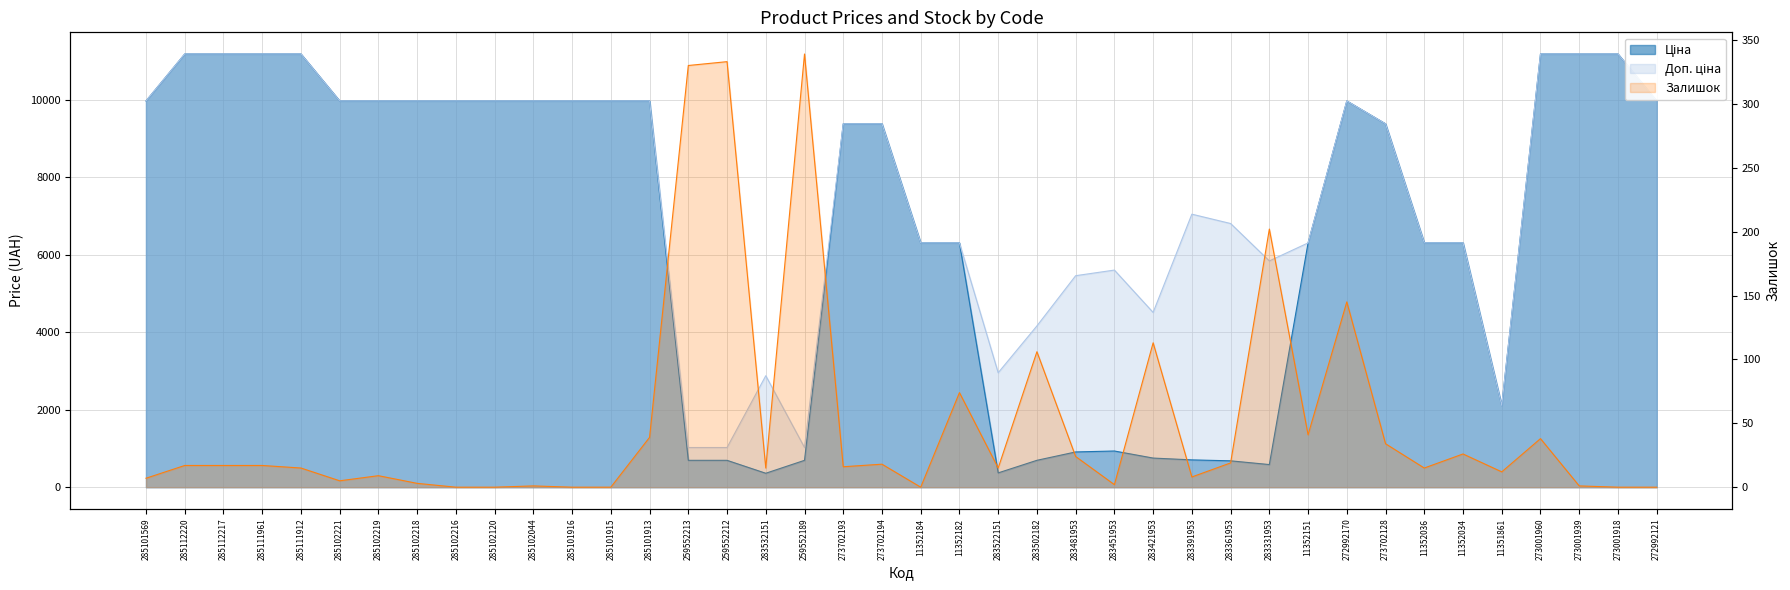

True or false: Ціна and Доп. ціна intersect in this chart.

False